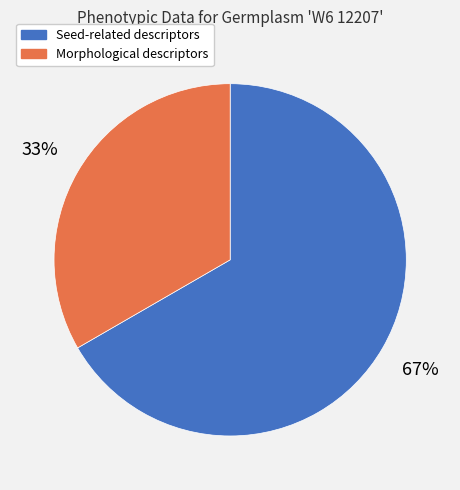

Is the sum of Seed-related descriptors and Morphological descriptors greater than half?

Yes